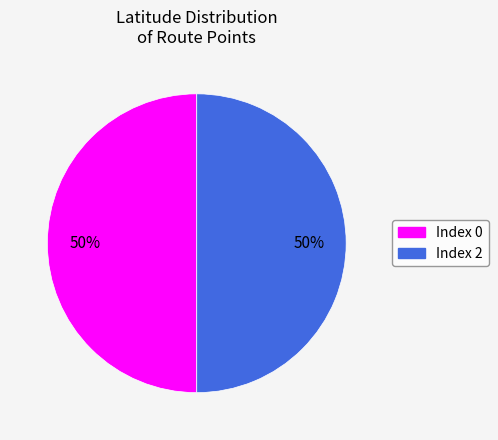

To the nearest percent, what is the average slice percentage?

50%